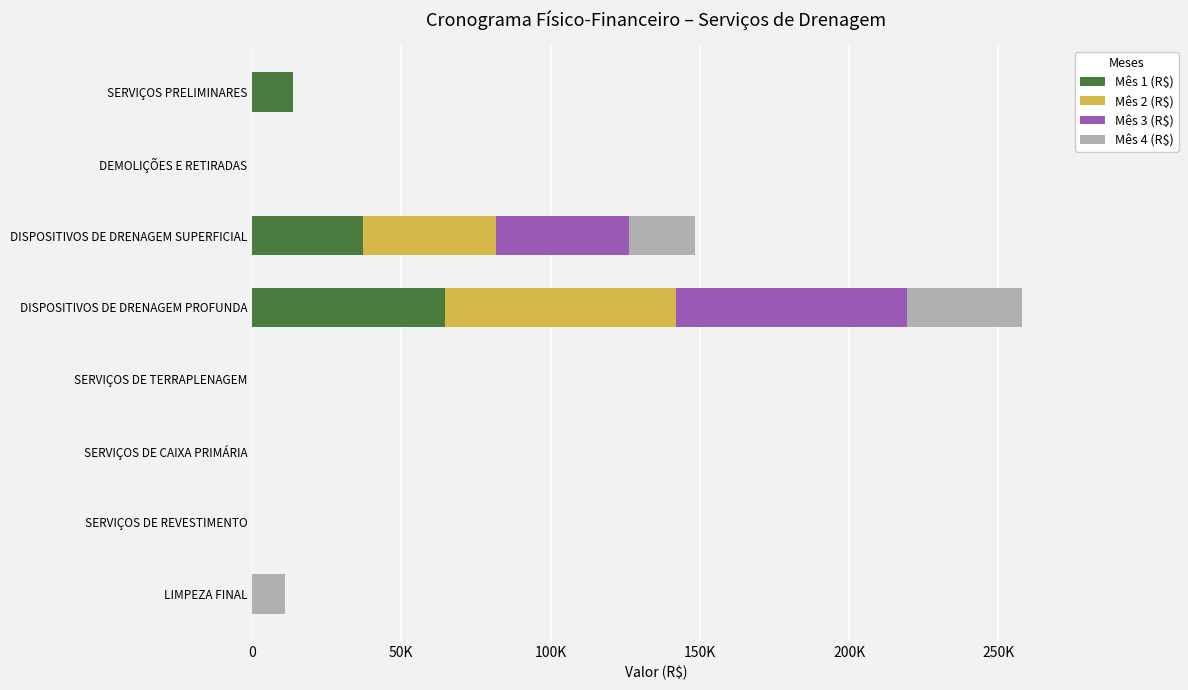

How many bars are there in each group?

4